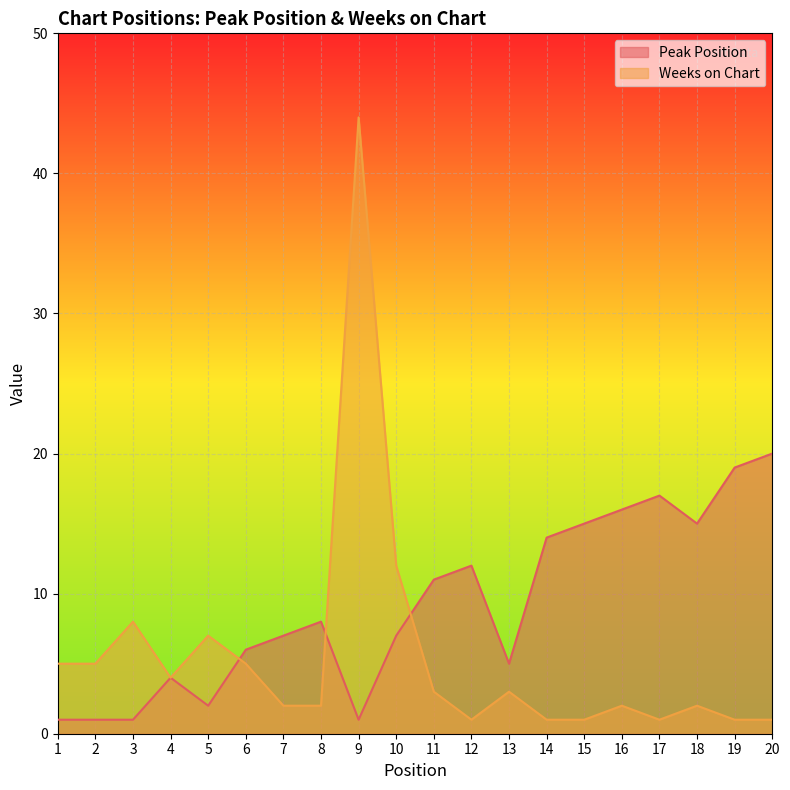

Where does the Weeks on Chart series first go above 3?

1